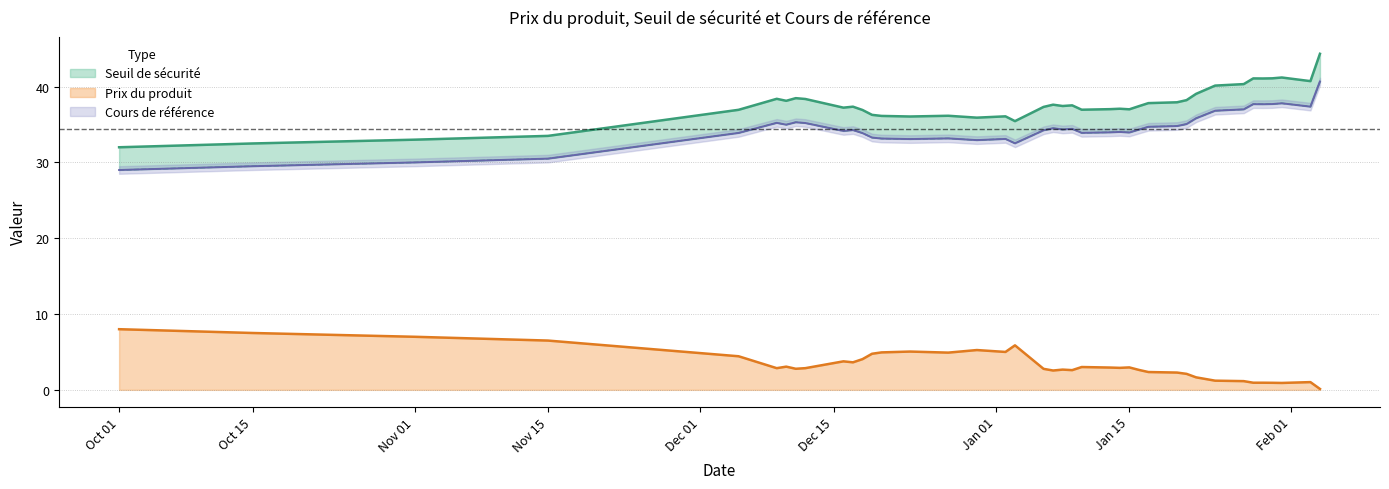

True or false: Prix du produit has a value of 9.1 at Nov 15.

False